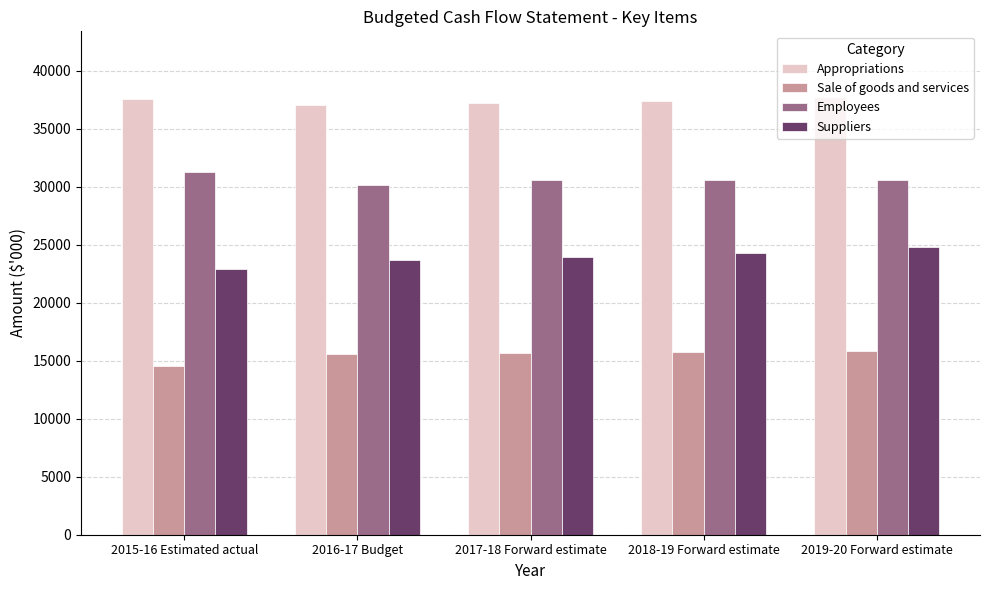

What is the value of the Sale of goods and services bar at the 1st from the left?

14572